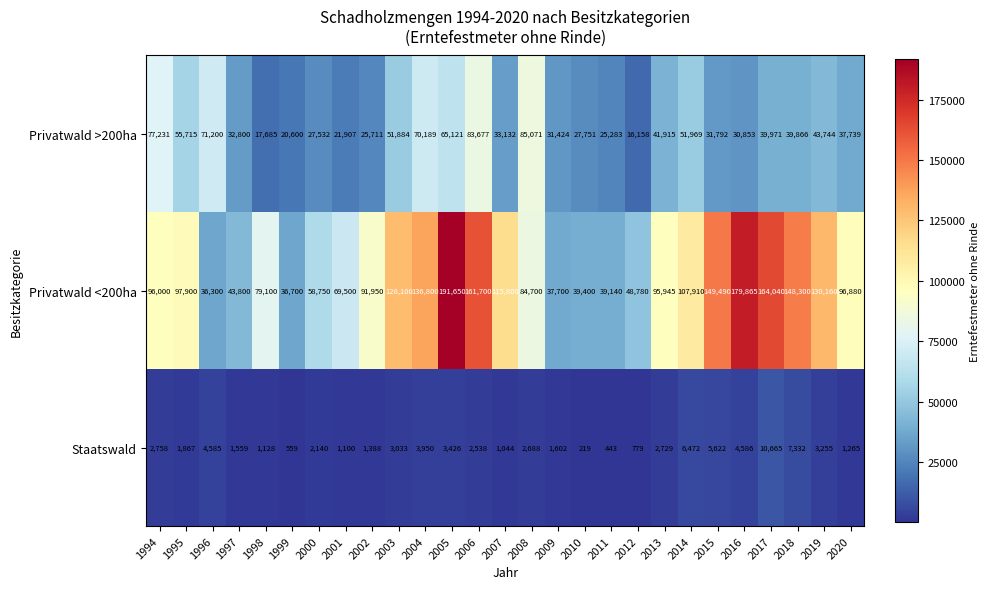

Which series has the largest total across all categories?

Privatwald <200ha